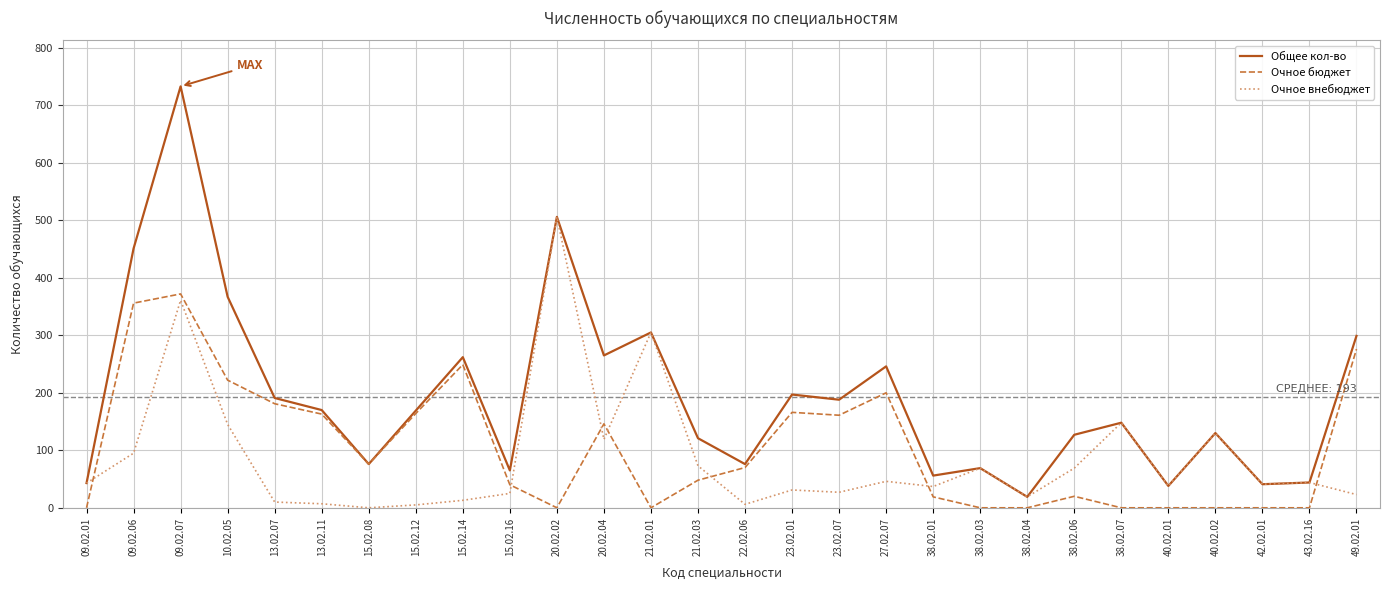

True or false: Общее кол-во has more than 1 points higher than both neighbors.

True